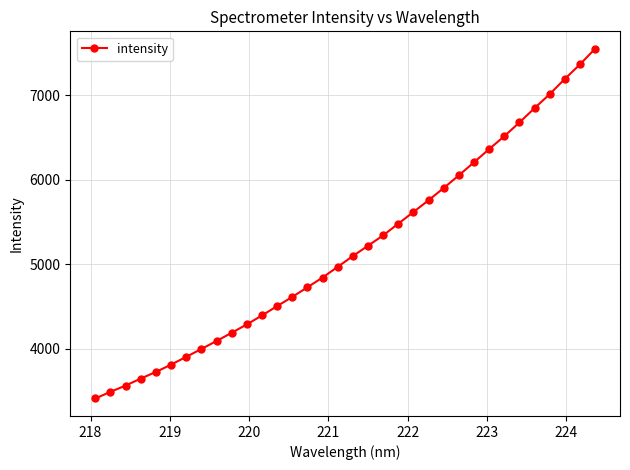

What is the maximum value shown in the chart?

7552.3